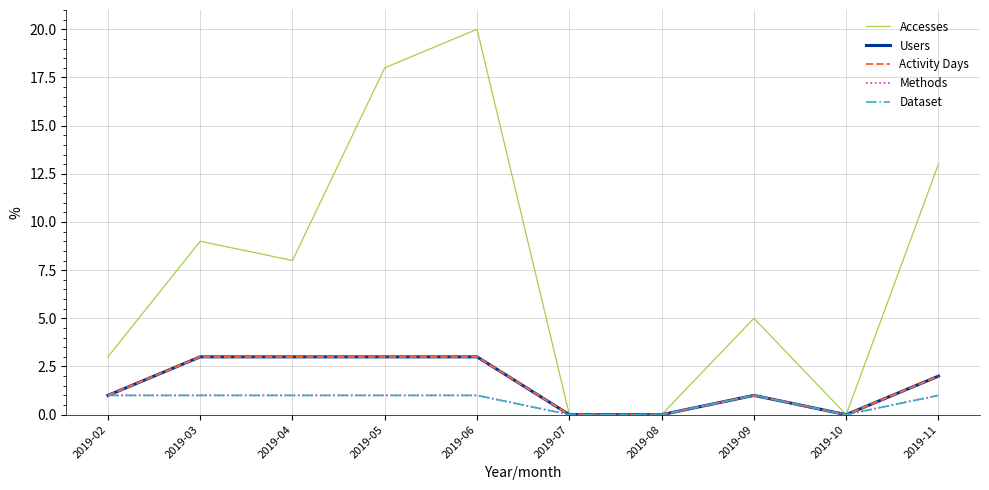

The Dataset series shows 0 at 2019-07. True or false?

True